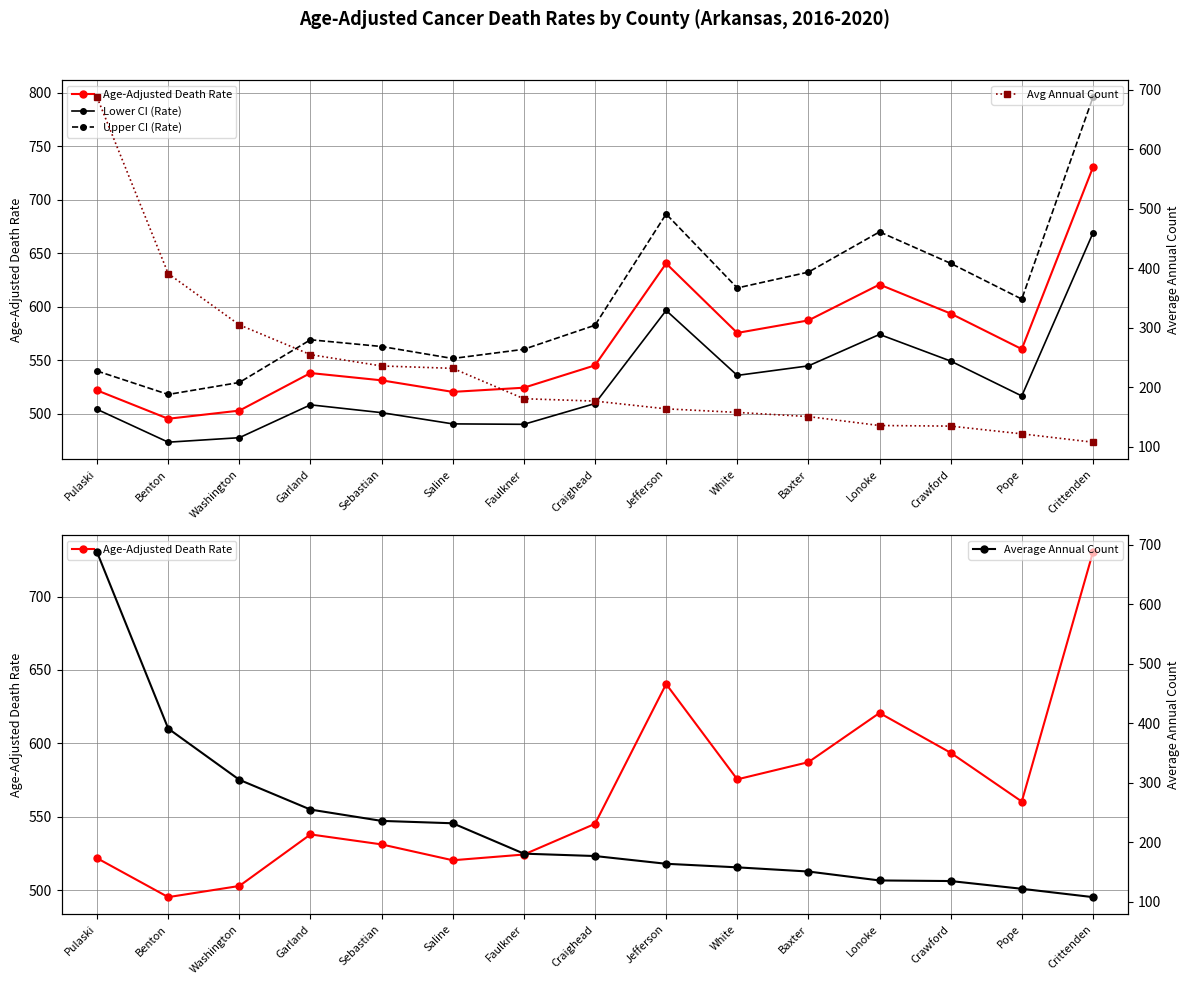

Is this an area chart (filled region under the line)?

No